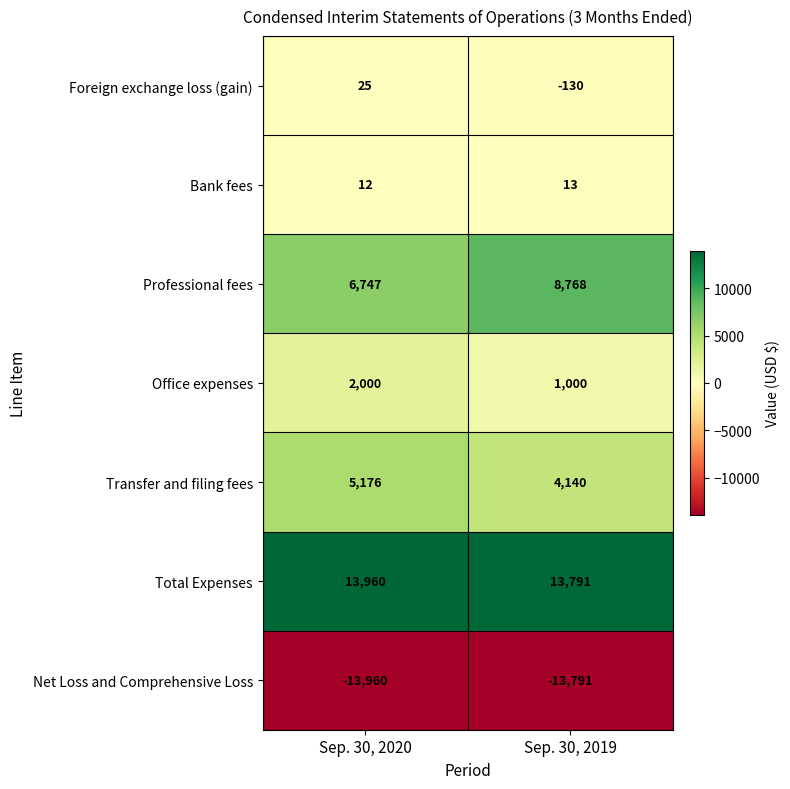

Which series has the widest spread of values?

Professional fees